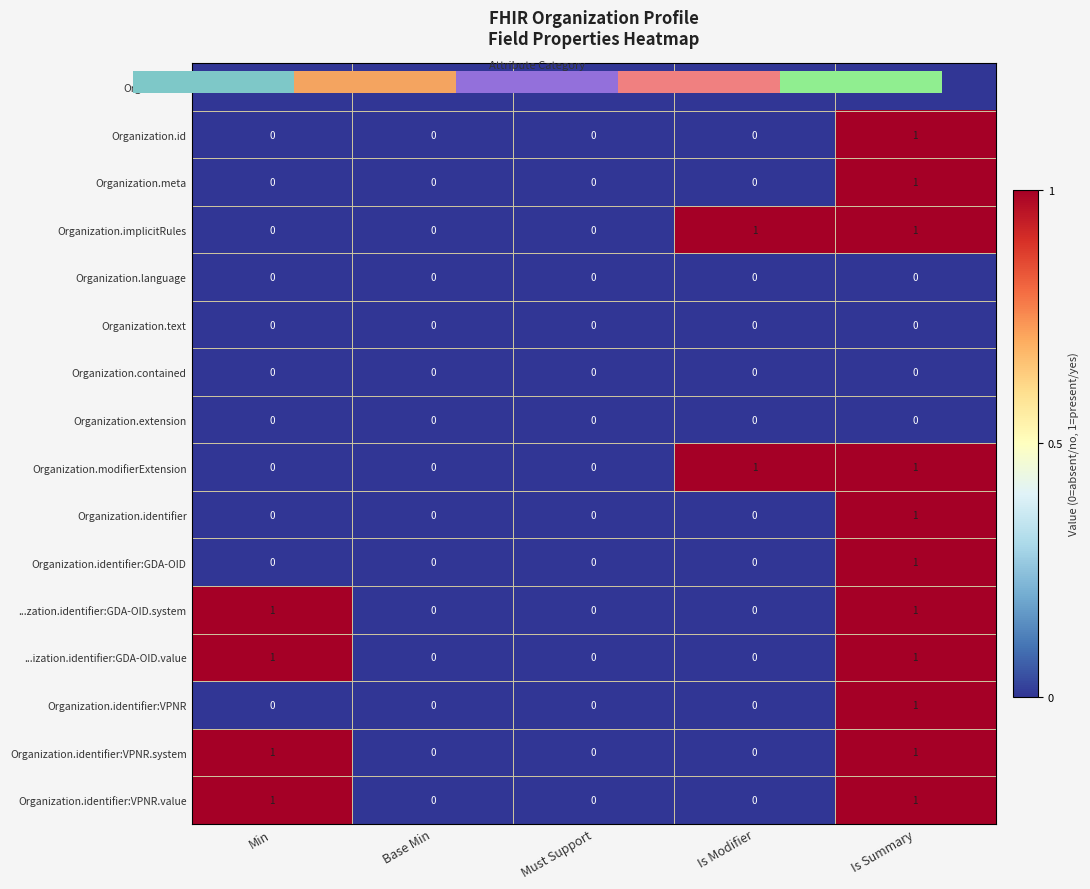

At which category is the sum across all series the highest?

Is Summary